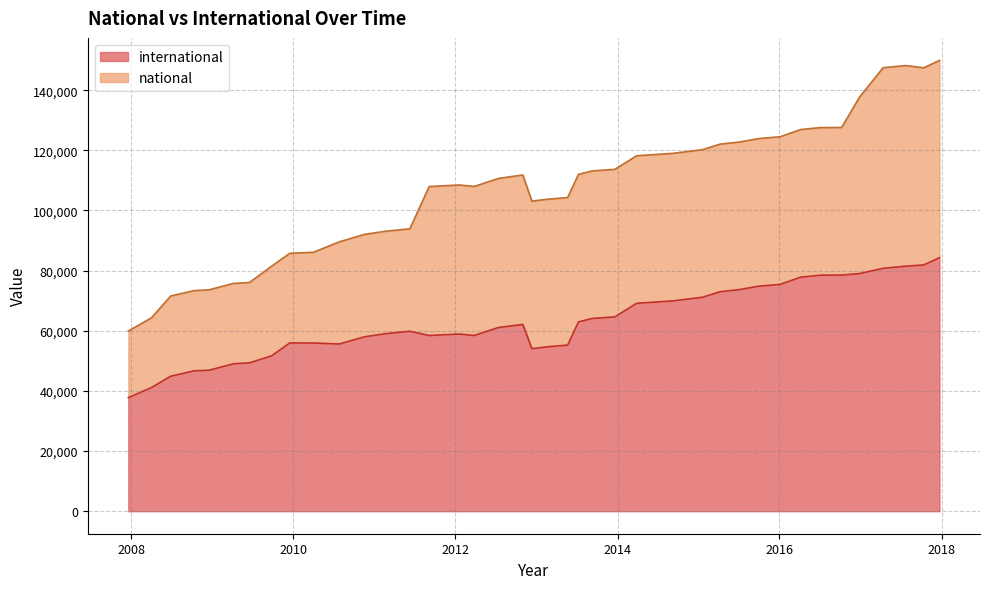

True or false: international and national cross at least once.

False